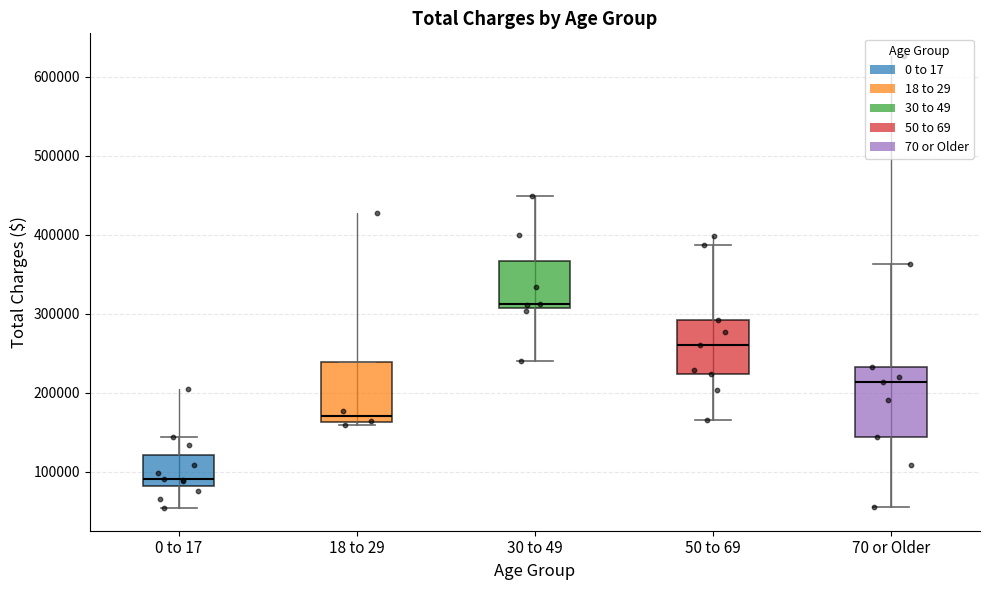

Reading left to right, read every box against the y-axis: the position of its median line, the range the box covers, and the ends of its whiskers. The values are not printed on the chart, so give them approximately, as read against the axis.

0 to 17: median 90000, box 80000 to 120000, whiskers 50000 to 140000
18 to 29: median 170000, box 160000 to 240000, whiskers 160000 (just below the box's lower edge) to 240000
30 to 49: median 310000 (just above the box's lower edge), box 310000 to 370000, whiskers 240000 to 450000
50 to 69: median 260000, box 220000 to 290000, whiskers 170000 to 390000
70 or Older: median 210000, box 140000 to 230000, whiskers 60000 to 360000